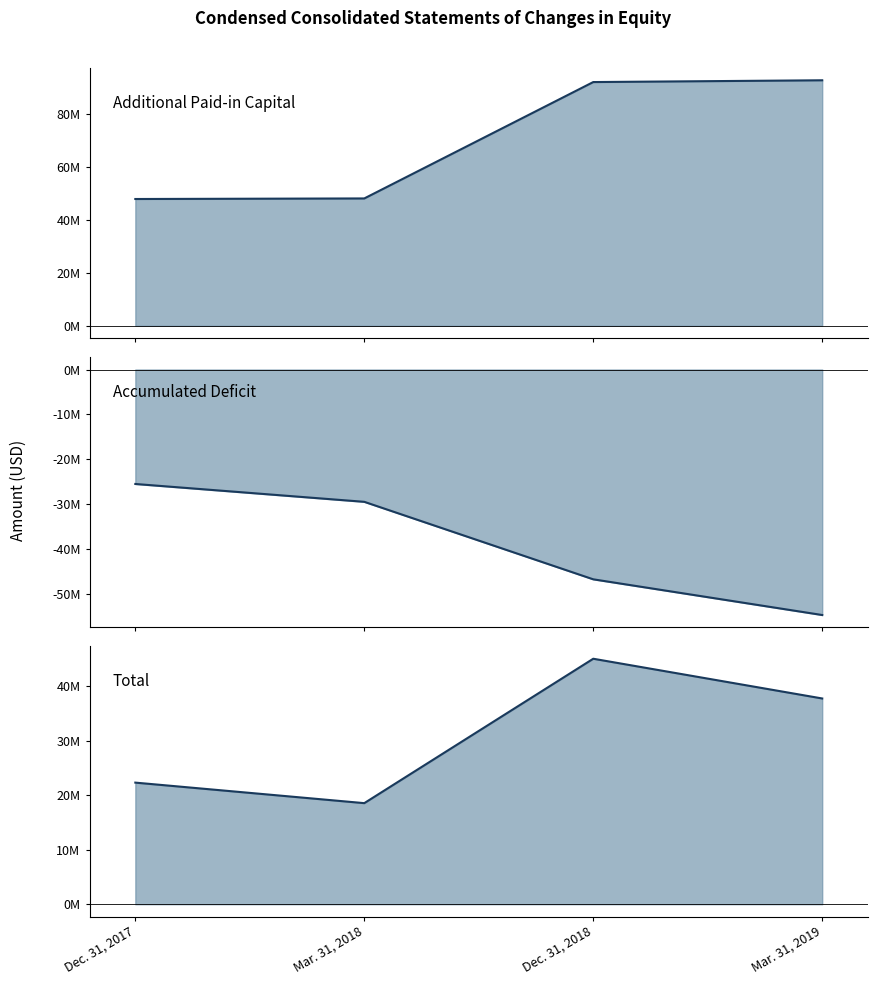

Which series has the widest spread of values?

Additional Paid-in Capital (line)